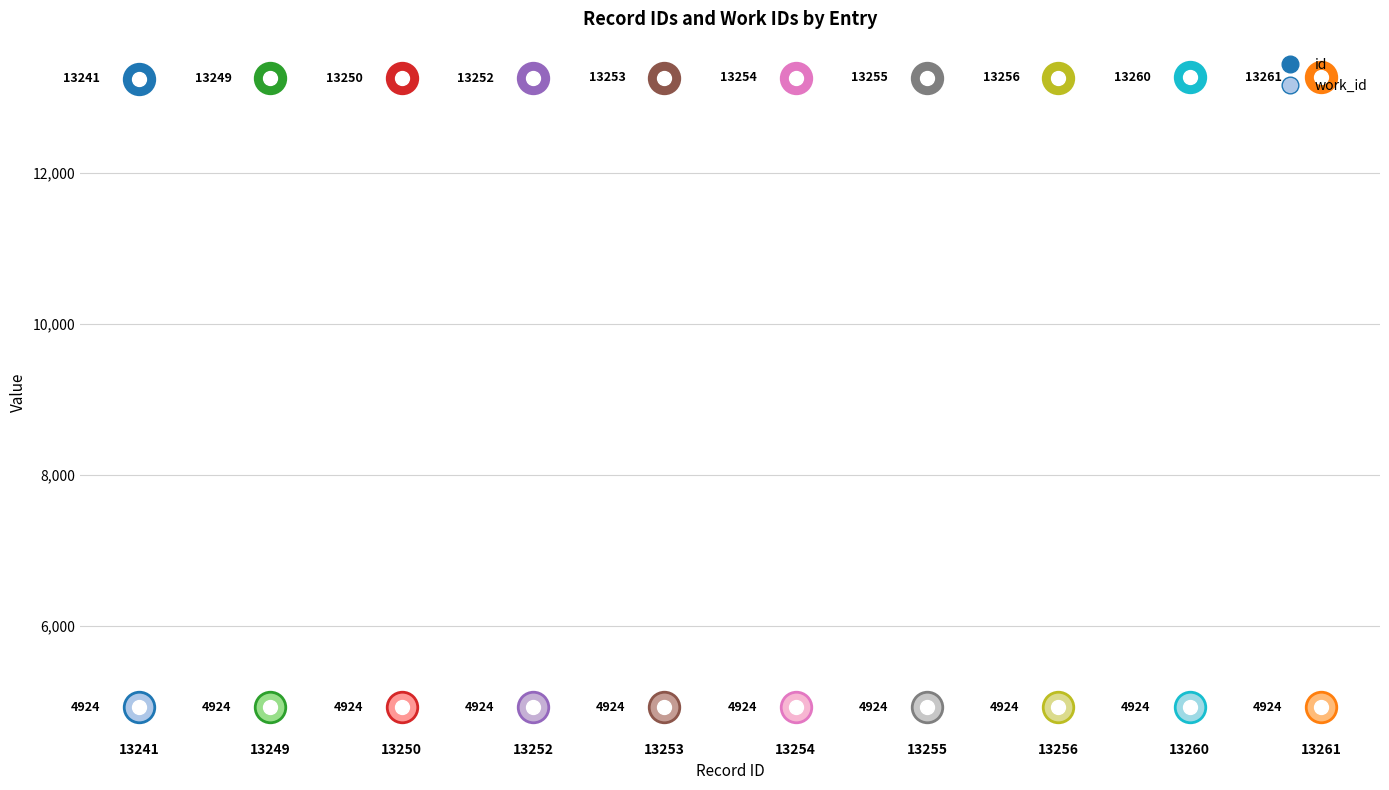

What is the greatest value displayed?

13261